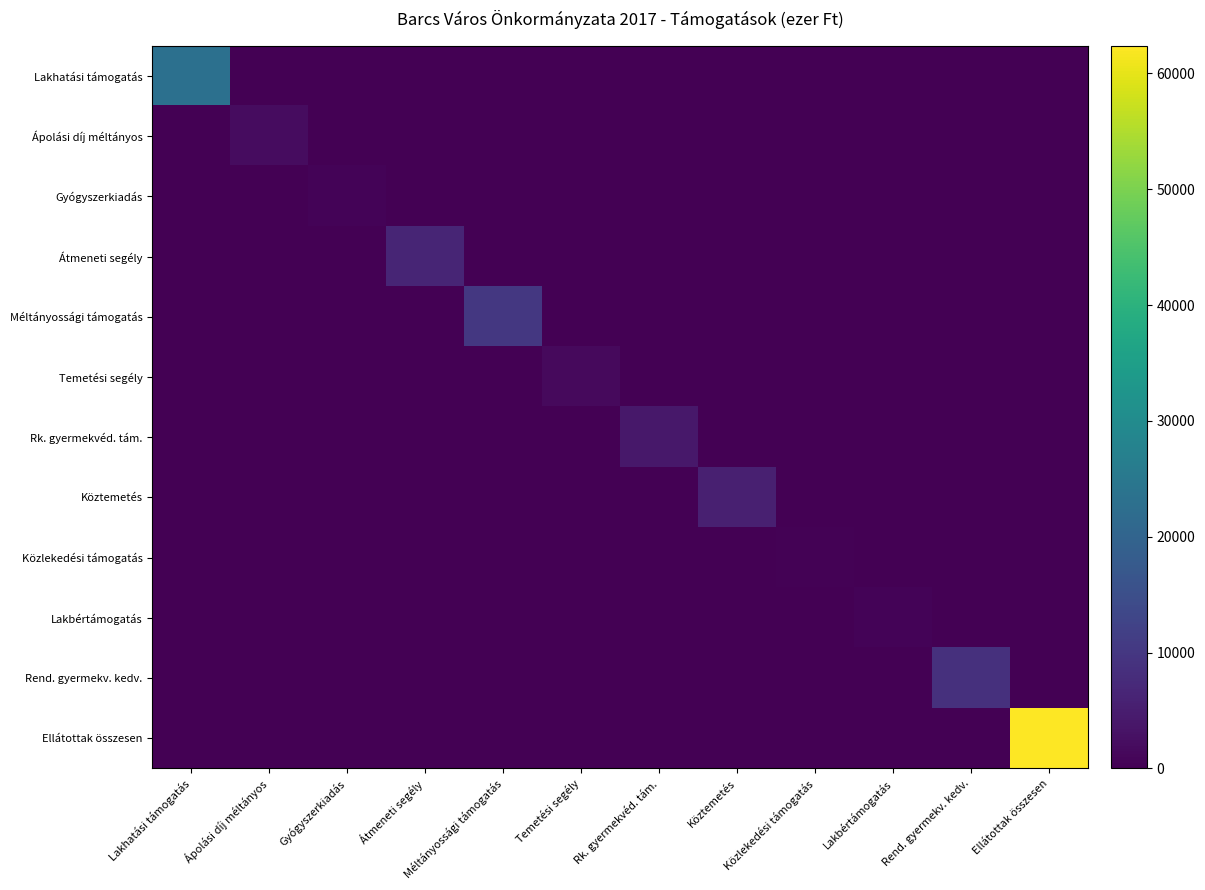

Reading left to right, list all the values displayed in this chart.

Lakhatási támogatás: Lakhatási támogatás=23000	Ápolási díj méltányos=0	Gyógyszerkiadás=0	Átmeneti segély=0	Méltányossági támogatás=0	Temetési segély=0	Rk. gyermekvéd. tám.=0	Köztemetés=0	Közlekedési támogatás=0	Lakbértámogatás=0	Rend. gyermekv. kedv.=0	Ellátottak összesen=0
Ápolási díj méltányos: Lakhatási támogatás=0	Ápolási díj méltányos=1980	Gyógyszerkiadás=0	Átmeneti segély=0	Méltányossági támogatás=0	Temetési segély=0	Rk. gyermekvéd. tám.=0	Köztemetés=0	Közlekedési támogatás=0	Lakbértámogatás=0	Rend. gyermekv. kedv.=0	Ellátottak összesen=0
Gyógyszerkiadás: Lakhatási támogatás=0	Ápolási díj méltányos=0	Gyógyszerkiadás=500	Átmeneti segély=0	Méltányossági támogatás=0	Temetési segély=0	Rk. gyermekvéd. tám.=0	Köztemetés=0	Közlekedési támogatás=0	Lakbértámogatás=0	Rend. gyermekv. kedv.=0	Ellátottak összesen=0
Átmeneti segély: Lakhatási támogatás=0	Ápolási díj méltányos=0	Gyógyszerkiadás=0	Átmeneti segély=6500	Méltányossági támogatás=0	Temetési segély=0	Rk. gyermekvéd. tám.=0	Köztemetés=0	Közlekedési támogatás=0	Lakbértámogatás=0	Rend. gyermekv. kedv.=0	Ellátottak összesen=0
Méltányossági támogatás: Lakhatási támogatás=0	Ápolási díj méltányos=0	Gyógyszerkiadás=0	Átmeneti segély=0	Méltányossági támogatás=10000	Temetési segély=0	Rk. gyermekvéd. tám.=0	Köztemetés=0	Közlekedési támogatás=0	Lakbértámogatás=0	Rend. gyermekv. kedv.=0	Ellátottak összesen=0
Temetési segély: Lakhatási támogatás=0	Ápolási díj méltányos=0	Gyógyszerkiadás=0	Átmeneti segély=0	Méltányossági támogatás=0	Temetési segély=1500	Rk. gyermekvéd. tám.=0	Köztemetés=0	Közlekedési támogatás=0	Lakbértámogatás=0	Rend. gyermekv. kedv.=0	Ellátottak összesen=0
Rk. gyermekvéd. tám.: Lakhatási támogatás=0	Ápolási díj méltányos=0	Gyógyszerkiadás=0	Átmeneti segély=0	Méltányossági támogatás=0	Temetési segély=0	Rk. gyermekvéd. tám.=4000	Köztemetés=0	Közlekedési támogatás=0	Lakbértámogatás=0	Rend. gyermekv. kedv.=0	Ellátottak összesen=0
Köztemetés: Lakhatási támogatás=0	Ápolási díj méltányos=0	Gyógyszerkiadás=0	Átmeneti segély=0	Méltányossági támogatás=0	Temetési segély=0	Rk. gyermekvéd. tám.=0	Köztemetés=5500	Közlekedési támogatás=0	Lakbértámogatás=0	Rend. gyermekv. kedv.=0	Ellátottak összesen=0
Közlekedési támogatás: Lakhatási támogatás=0	Ápolási díj méltányos=0	Gyógyszerkiadás=0	Átmeneti segély=0	Méltányossági támogatás=0	Temetési segély=0	Rk. gyermekvéd. tám.=0	Köztemetés=0	Közlekedési támogatás=300	Lakbértámogatás=0	Rend. gyermekv. kedv.=0	Ellátottak összesen=0
Lakbértámogatás: Lakhatási támogatás=0	Ápolási díj méltányos=0	Gyógyszerkiadás=0	Átmeneti segély=0	Méltányossági támogatás=0	Temetési segély=0	Rk. gyermekvéd. tám.=0	Köztemetés=0	Közlekedési támogatás=0	Lakbértámogatás=500	Rend. gyermekv. kedv.=0	Ellátottak összesen=0
Rend. gyermekv. kedv.: Lakhatási támogatás=0	Ápolási díj méltányos=0	Gyógyszerkiadás=0	Átmeneti segély=0	Méltányossági támogatás=0	Temetési segély=0	Rk. gyermekvéd. tám.=0	Köztemetés=0	Közlekedési támogatás=0	Lakbértámogatás=0	Rend. gyermekv. kedv.=8600	Ellátottak összesen=0
Ellátottak összesen: Lakhatási támogatás=0	Ápolási díj méltányos=0	Gyógyszerkiadás=0	Átmeneti segély=0	Méltányossági támogatás=0	Temetési segély=0	Rk. gyermekvéd. tám.=0	Köztemetés=0	Közlekedési támogatás=0	Lakbértámogatás=0	Rend. gyermekv. kedv.=0	Ellátottak összesen=62380